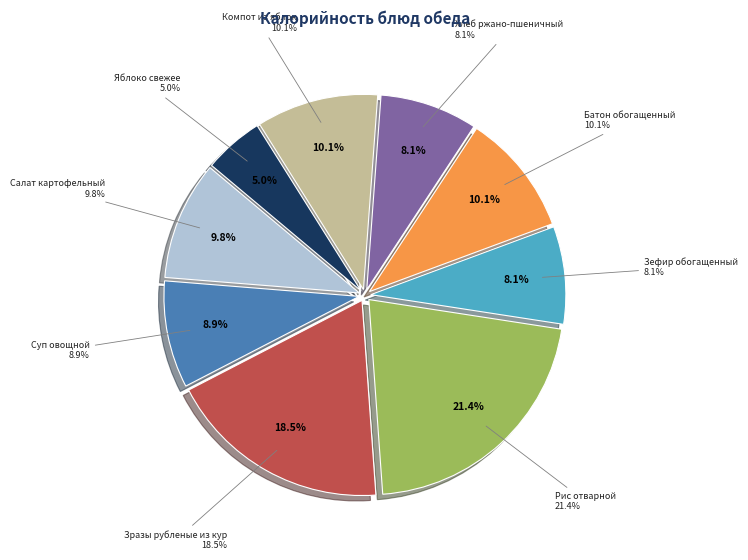

The Салат картофельный с огурцами солеными slice represents 5% of the pie. True or false?

False